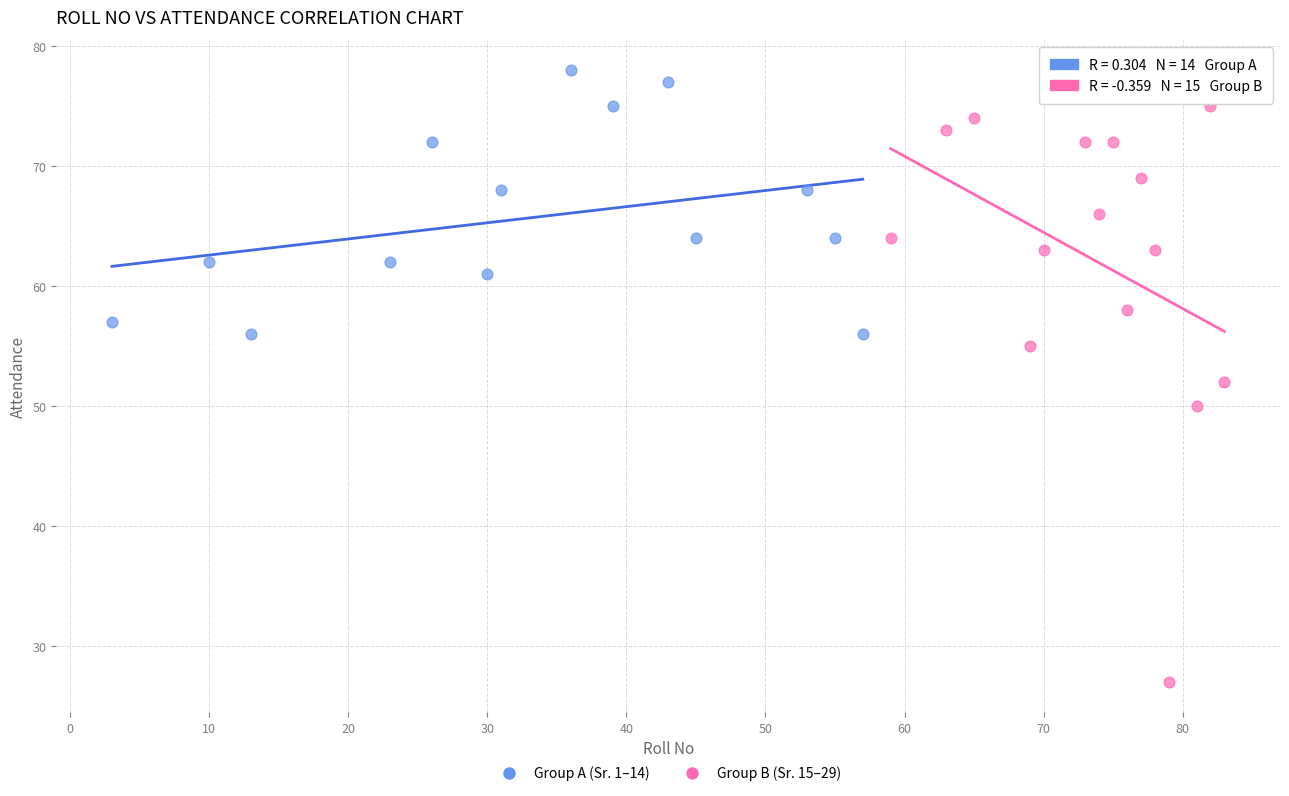

Which series reaches the minimum Y coordinate?

Group B (Sr. 15–29)